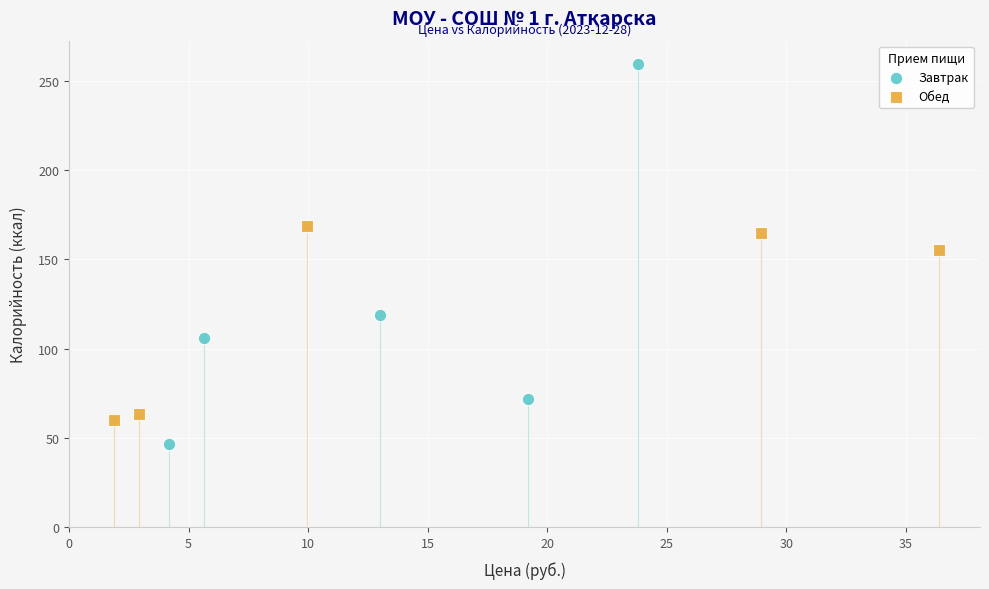

What are all the series names shown in the legend?

Завтрак, Обед